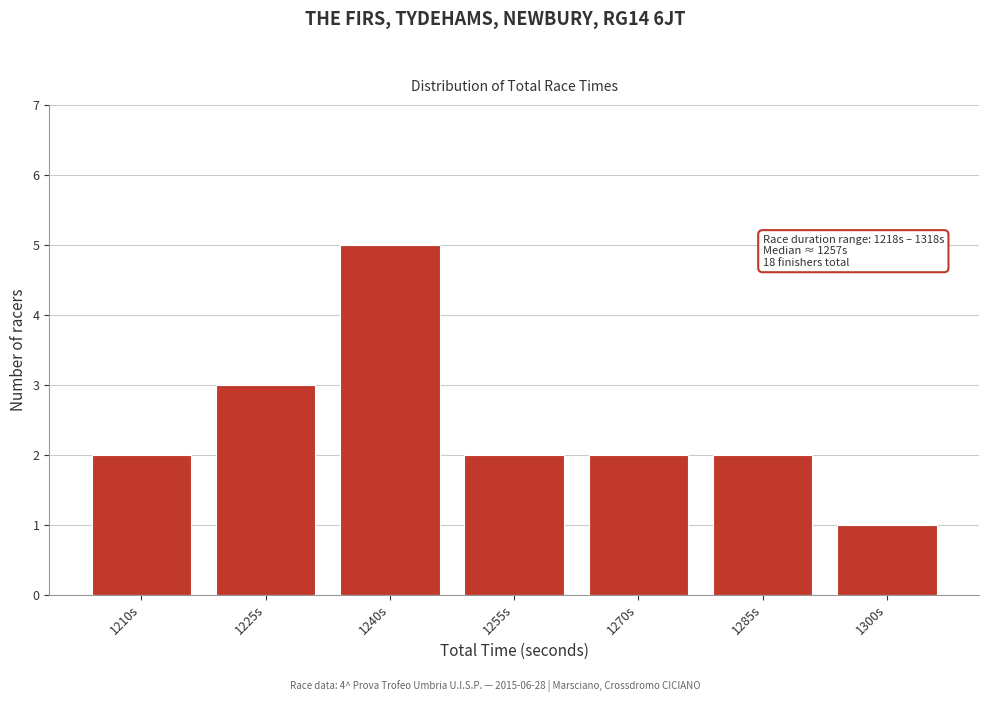

Reading left to right, list all the values displayed in this chart.

2	3	5	2	2	2	1